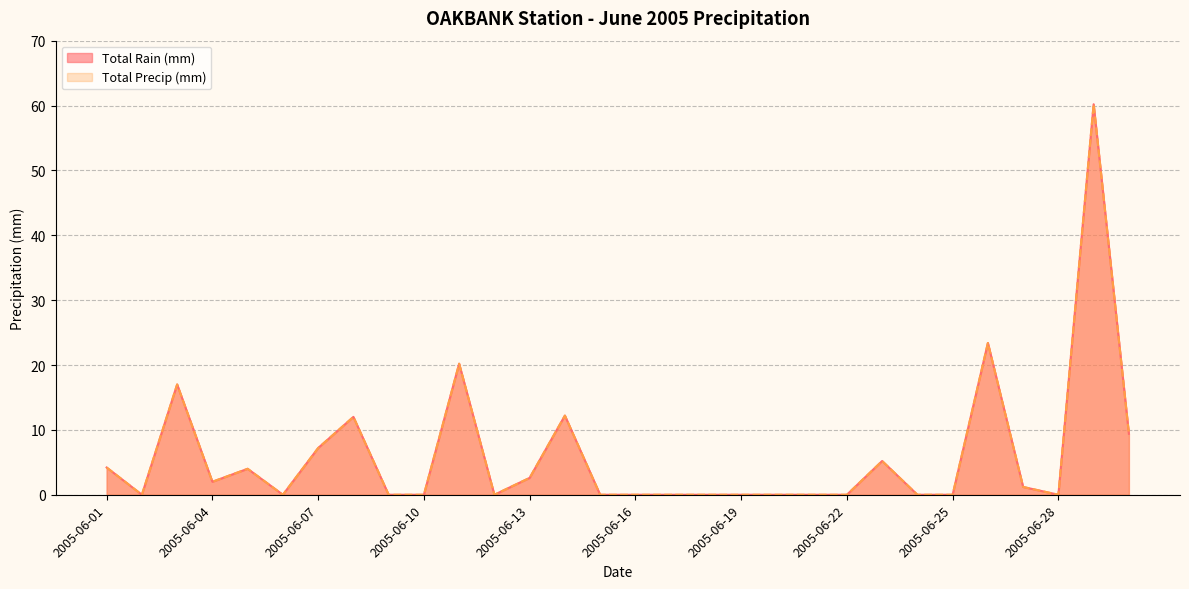

Reading right to left, transcribe all the data shown in this chart.

Total Rain (mm): 9.4	60.2	0.0	1.2	23.4	0.0	0.0	5.2	0.0	0.0	0.0	0.0	0.0	0.0	0.0	0.0	12.2	2.6	0.0	20.2	0.0	0.0	12.0	7.2	0.0	4.0	2.0	17.0	0.0	4.2
Total Precip (mm): 9.4	60.2	0.0	1.2	23.4	0.0	0.0	5.2	0.0	0.0	0.0	0.0	0.0	0.0	0.0	0.0	12.2	2.6	0.0	20.2	0.0	0.0	12.0	7.2	0.0	4.0	2.0	17.0	0.0	4.2